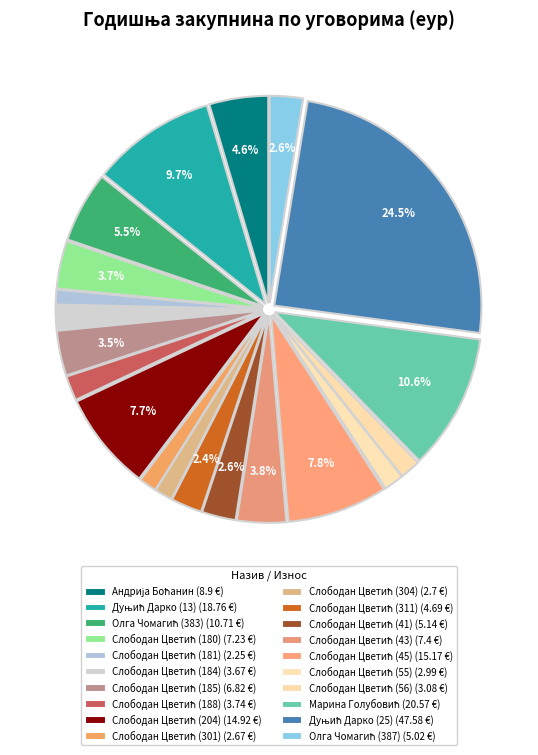

How many segments does this pie chart have?

20